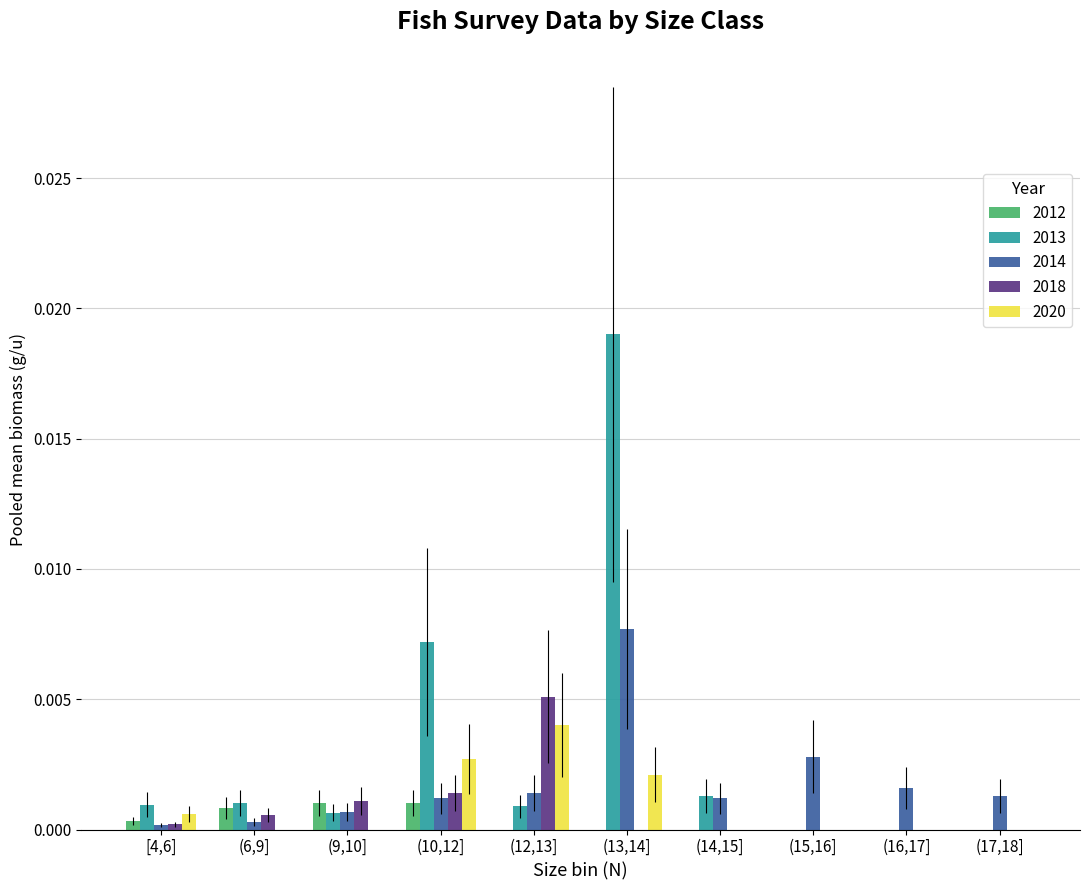

At which label does 2020 reach its peak?

(12,13]